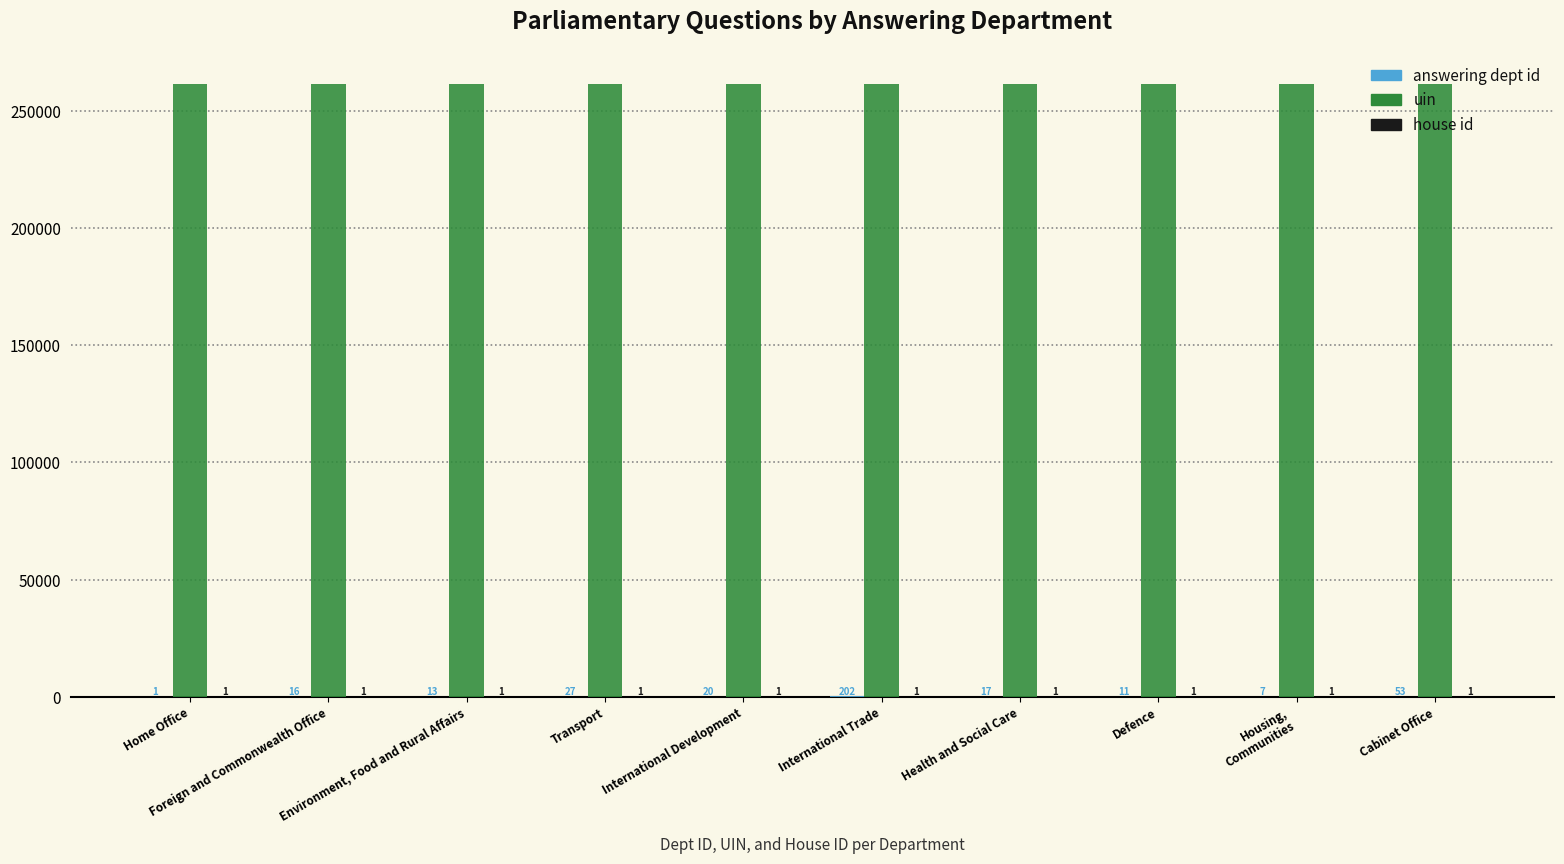

The value of uin at Environment, Food and Rural Affairs is 261247. True or false?

True